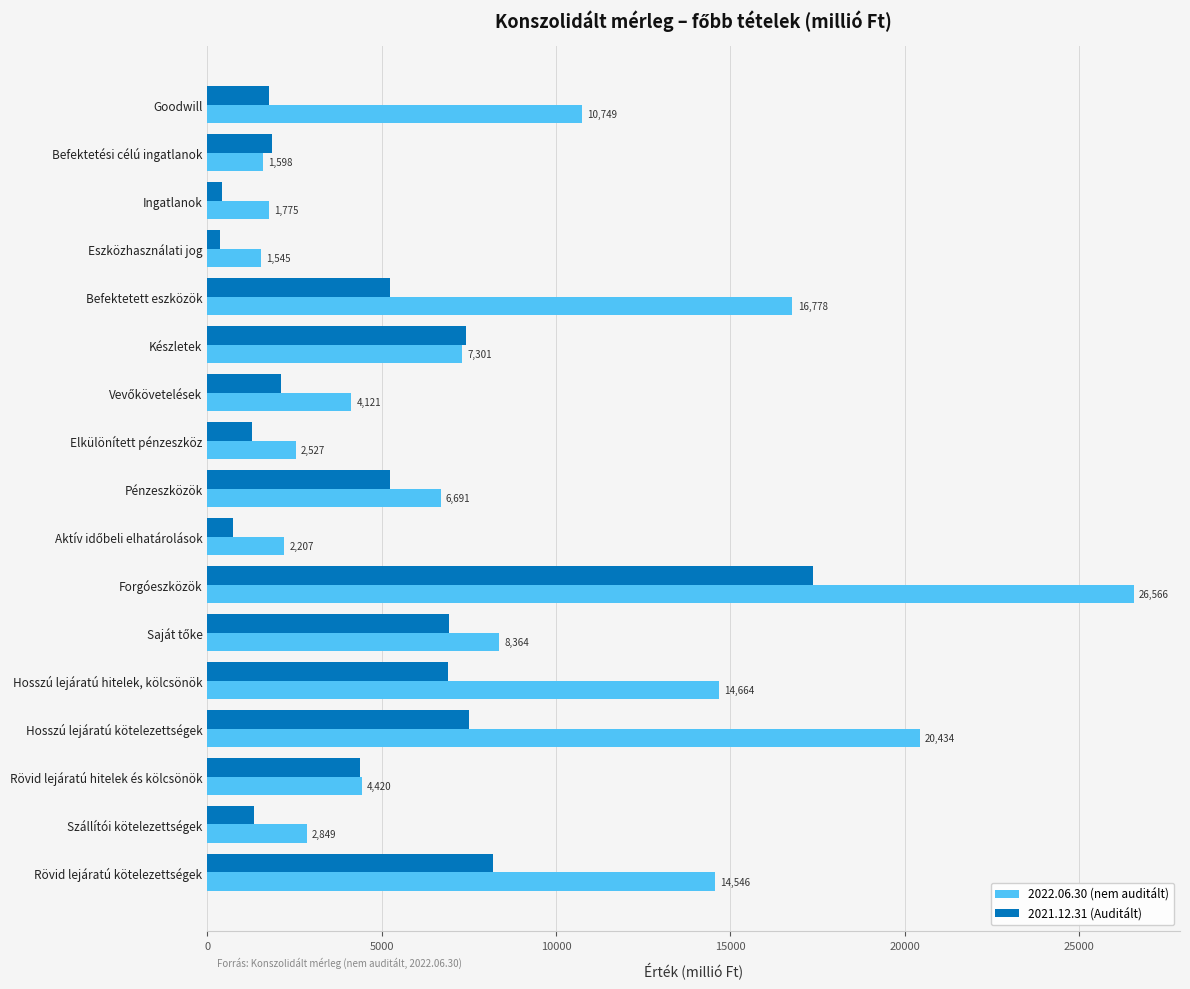

The 2022.06.30 (nem auditált) series shows 16778.0 at Befektetett eszközök. True or false?

True